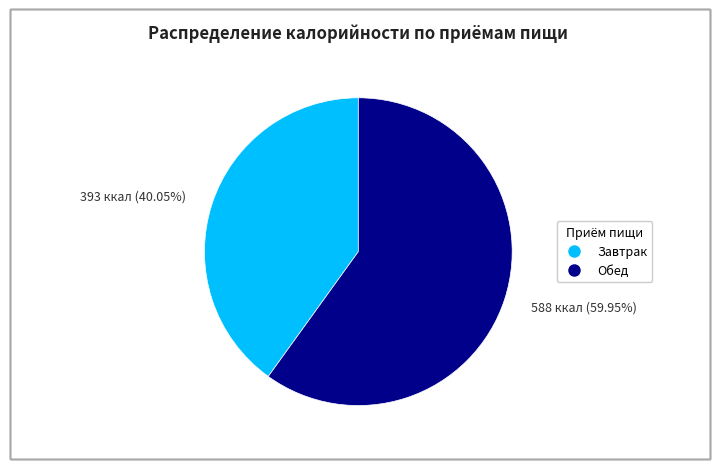

To the nearest percent, what portion does Завтрак represent?

40%